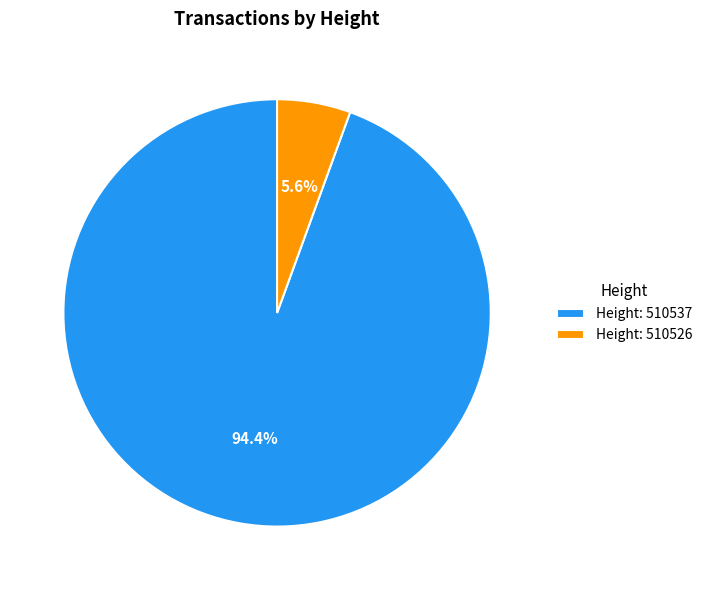

Rank the categories by value from highest to lowest.

Height: 510537, Height: 510526